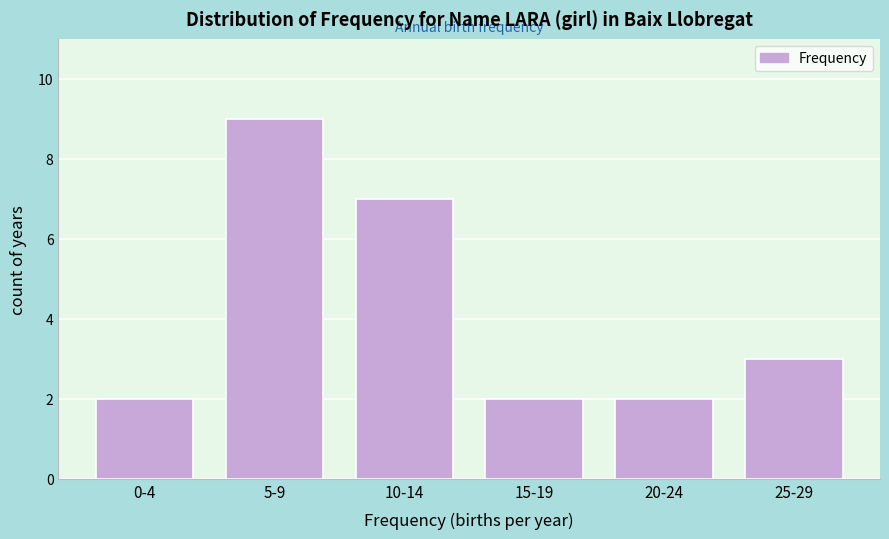

Reading left to right, what are all the values shown in this chart?

2	9	7	2	2	3